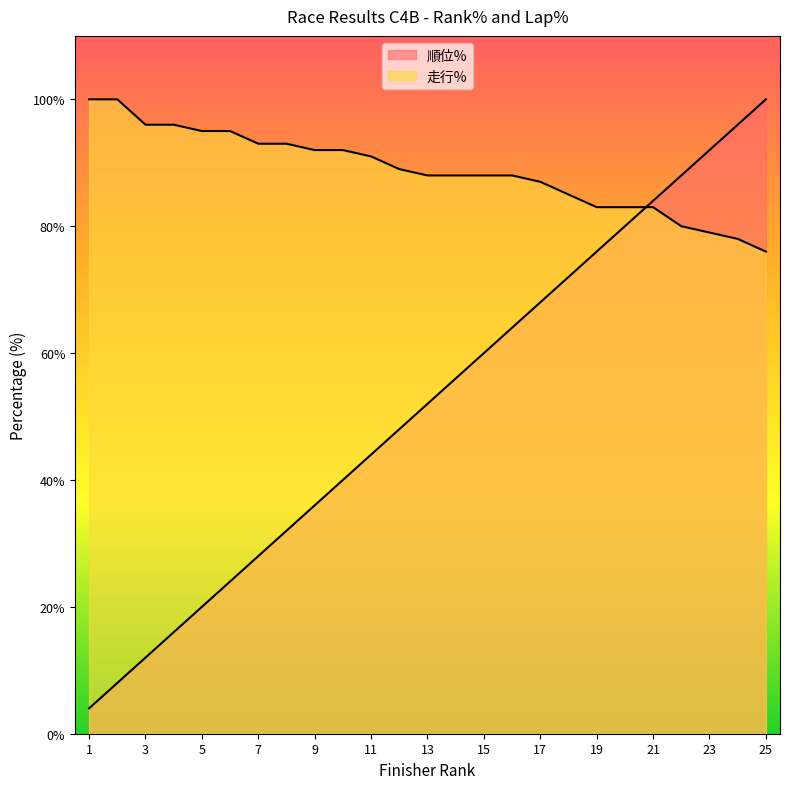

At which category is the sum across all series the highest?

25